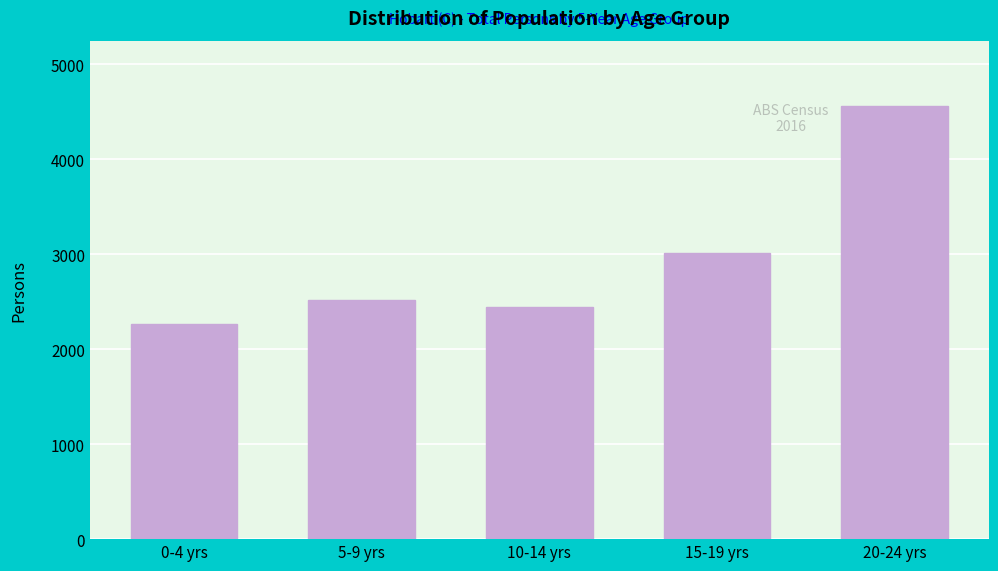

Reading left to right, transcribe all the data shown in this chart.

0-4 yrs=2271	5-9 yrs=2518	10-14 yrs=2442	15-19 yrs=3009	20-24 yrs=4565